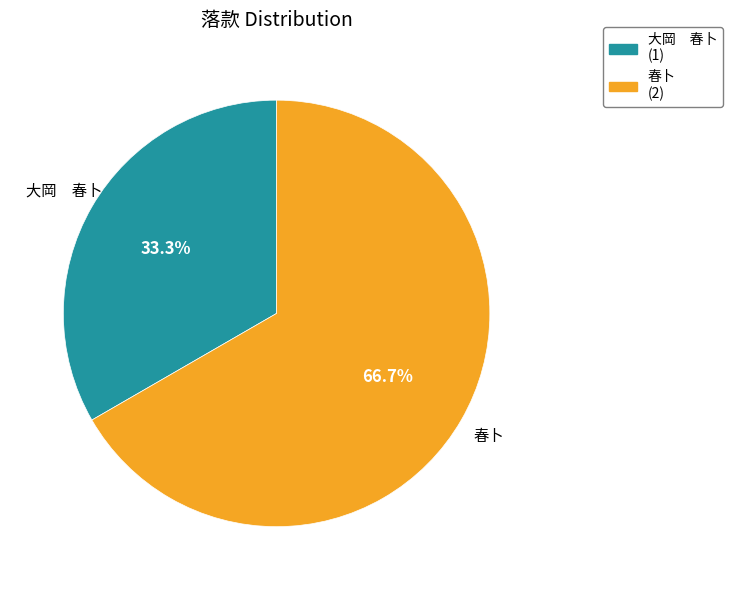

Which slice represents more than half of the pie?

春卜